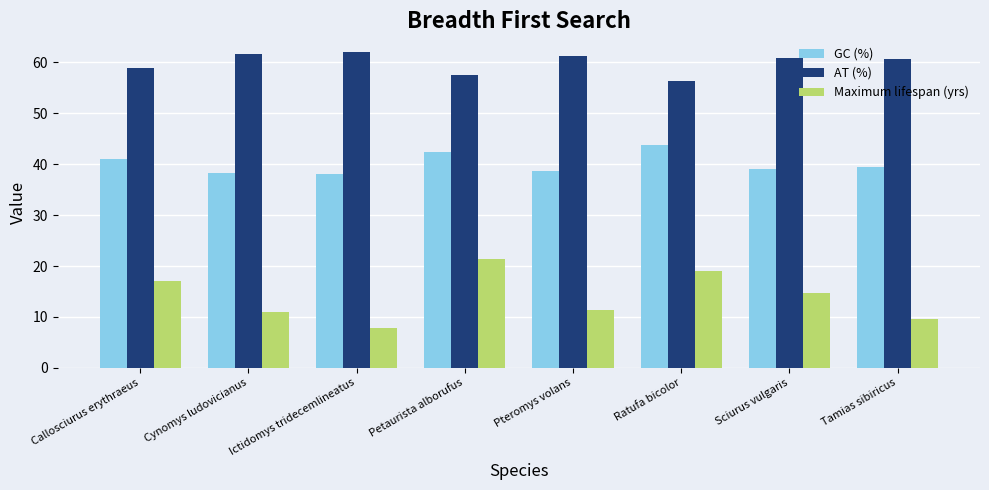

Is the value of GC (%) at Pteromys volans greater than the value of Maximum lifespan (yrs) at Petaurista alborufus?

Yes